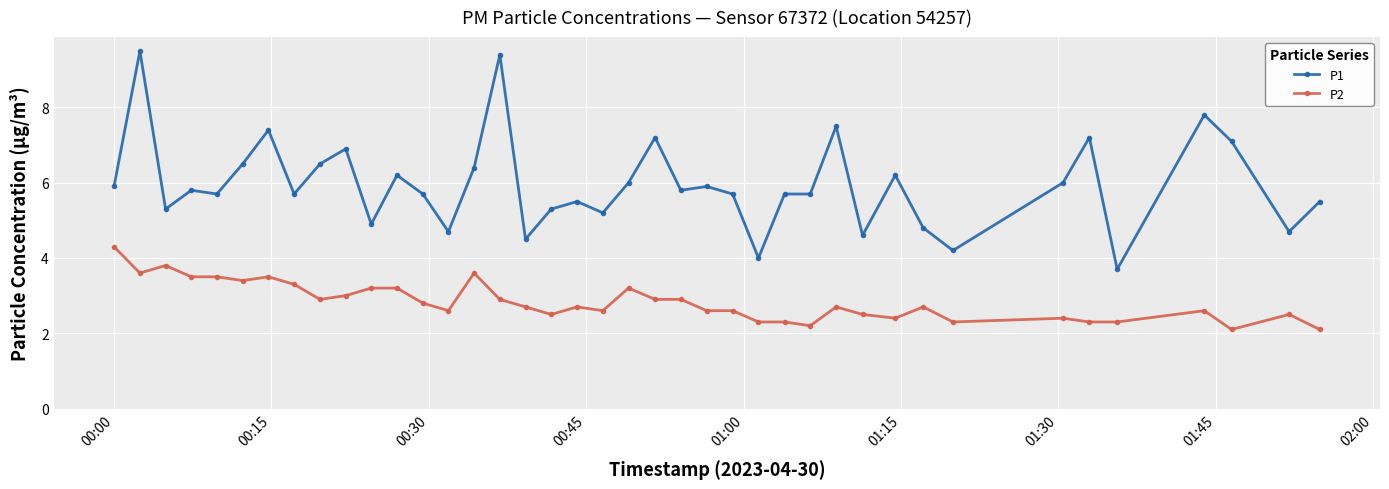

True or false: P2 and P1 intersect in this chart.

False